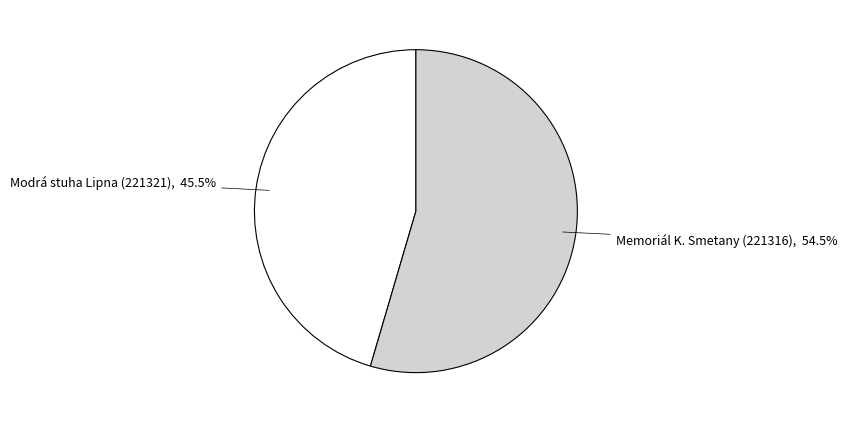

Count the number of slices in the pie.

2